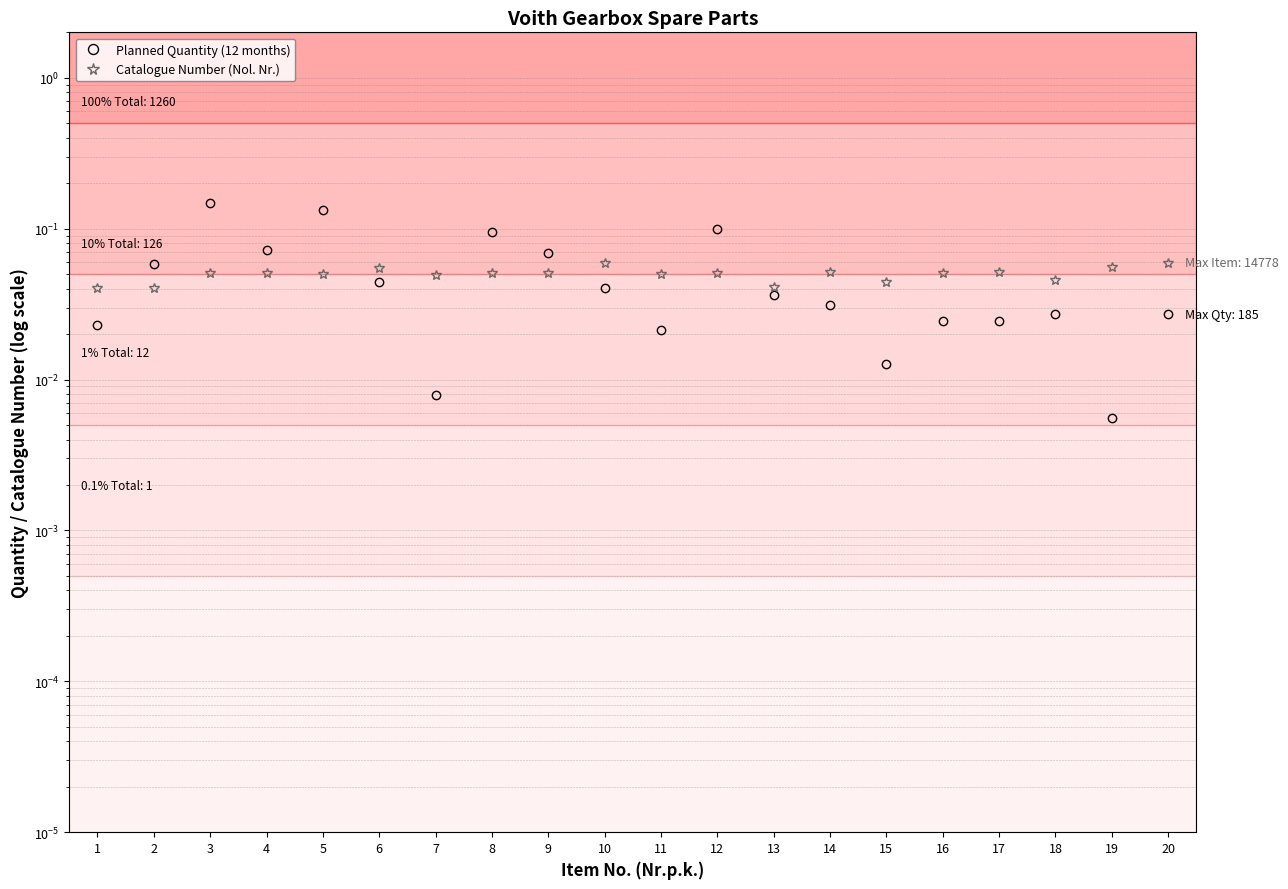

Reading right to left, transcribe all the data shown in this chart.

Planned Quantity (12 months): 20=0.0	19=0.0	18=0.0	17=0.0	16=0.0	15=0.0	14=0.0	13=0.0	12=0.1	11=0.0	10=0.0	9=0.1	8=0.1	7=0.0	6=0.0	5=0.1	4=0.1	3=0.1	2=0.1	1=0.0
Catalogue Number (Nol. Nr.): 20=0.1	19=0.1	18=0.0	17=0.1	16=0.1	15=0.0	14=0.1	13=0.0	12=0.1	11=0.1	10=0.1	9=0.1	8=0.1	7=0.0	6=0.1	5=0.1	4=0.1	3=0.1	2=0.0	1=0.0